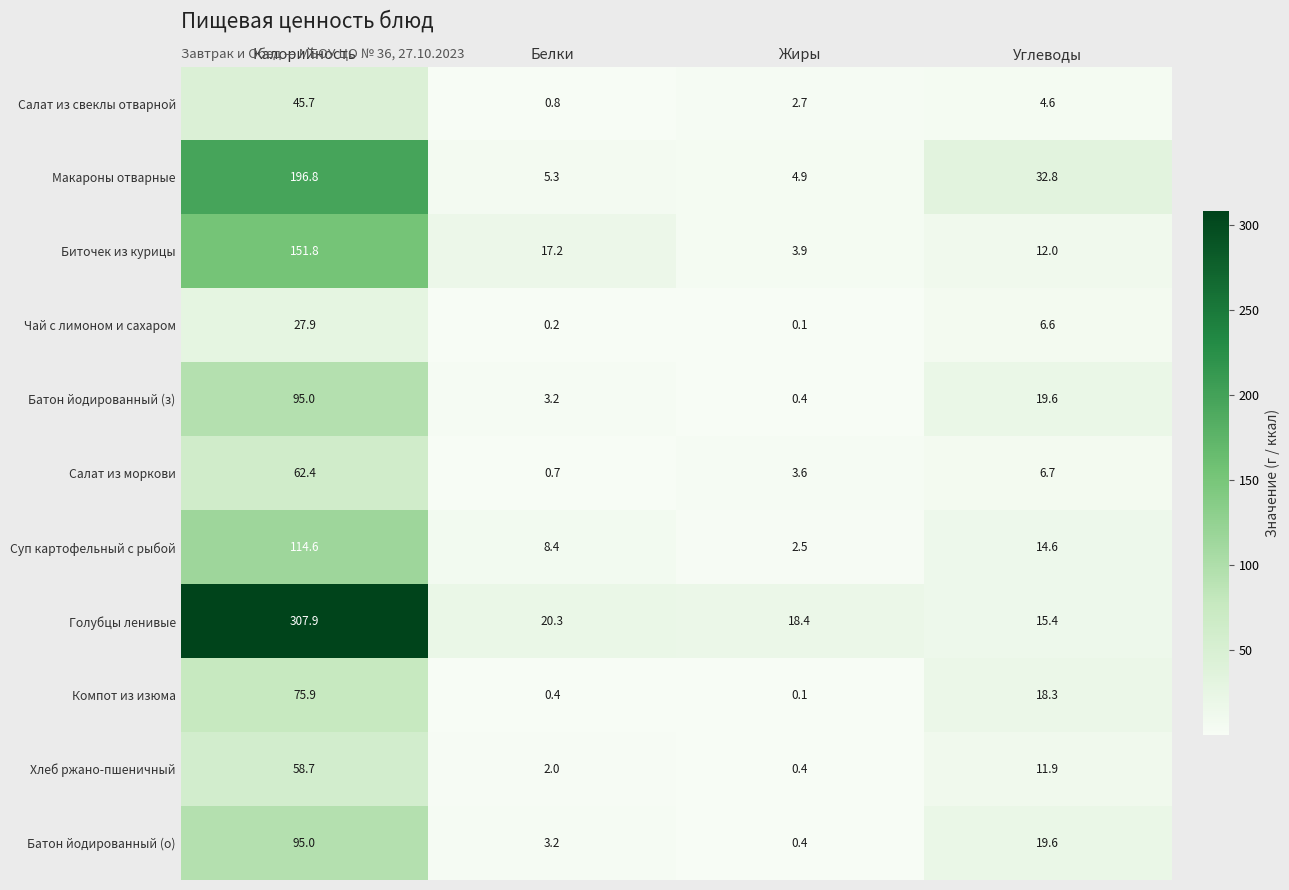

What is the difference between the Хлеб ржано-пшеничный values at Белки and Углеводы?

9.9